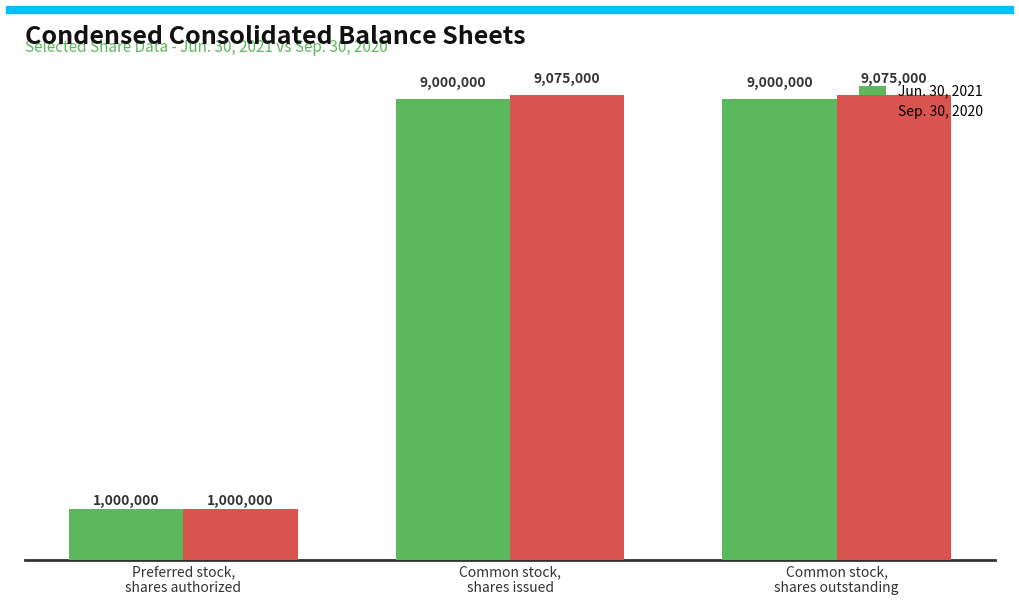

Which has a higher value, Common stock,
shares outstanding or Common stock,
shares issued?

Common stock,
shares outstanding